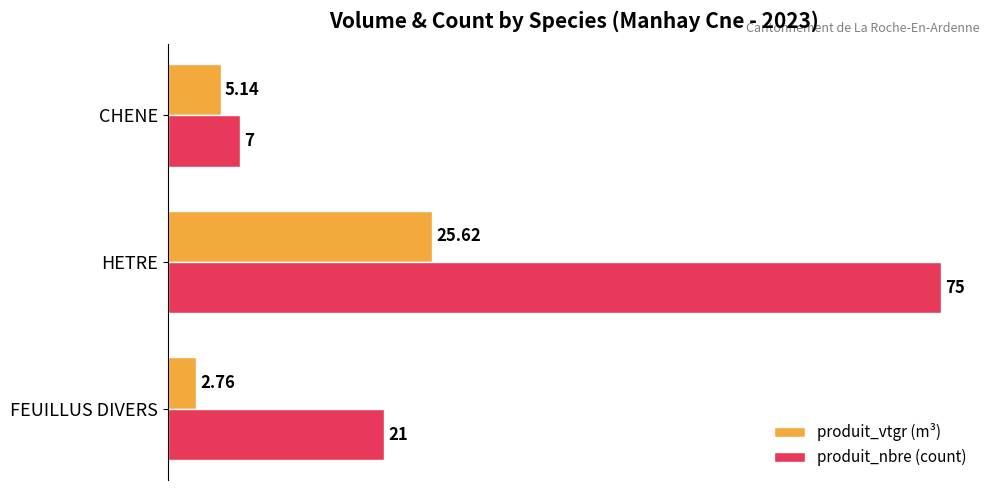

Rank the series by their maximum value, from lowest to highest.

produit_vtgr (m³), produit_nbre (count)